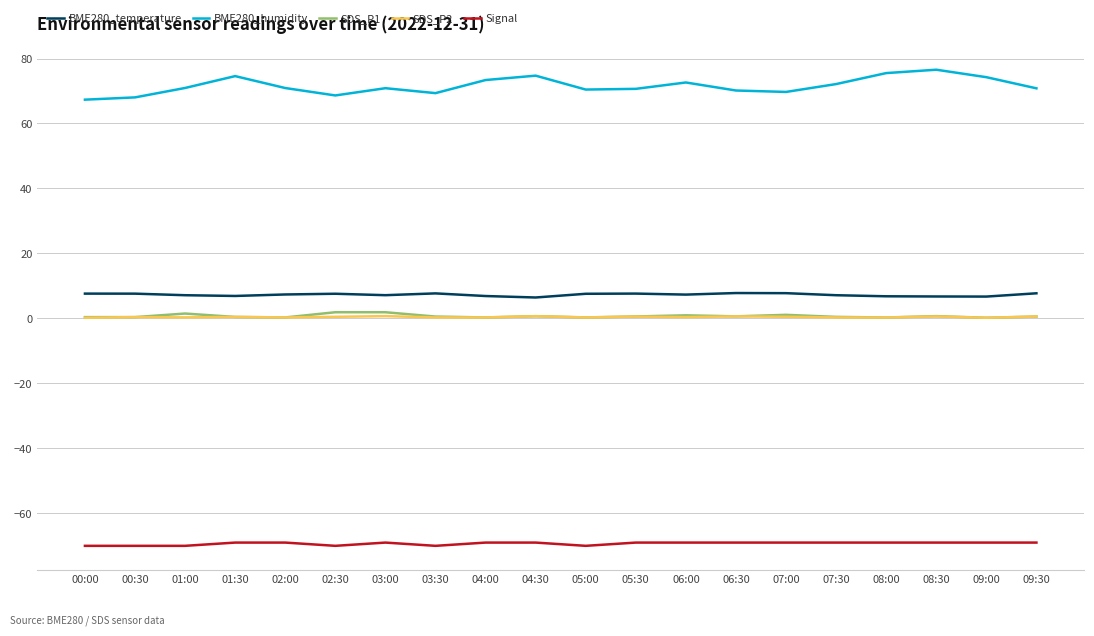

Which series has the largest total across all categories?

BME280_humidity